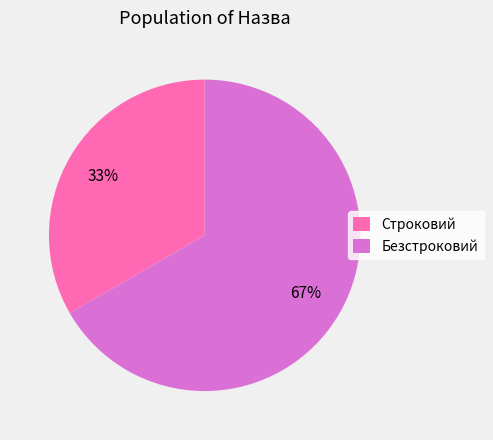

Count the number of slices in the pie.

2